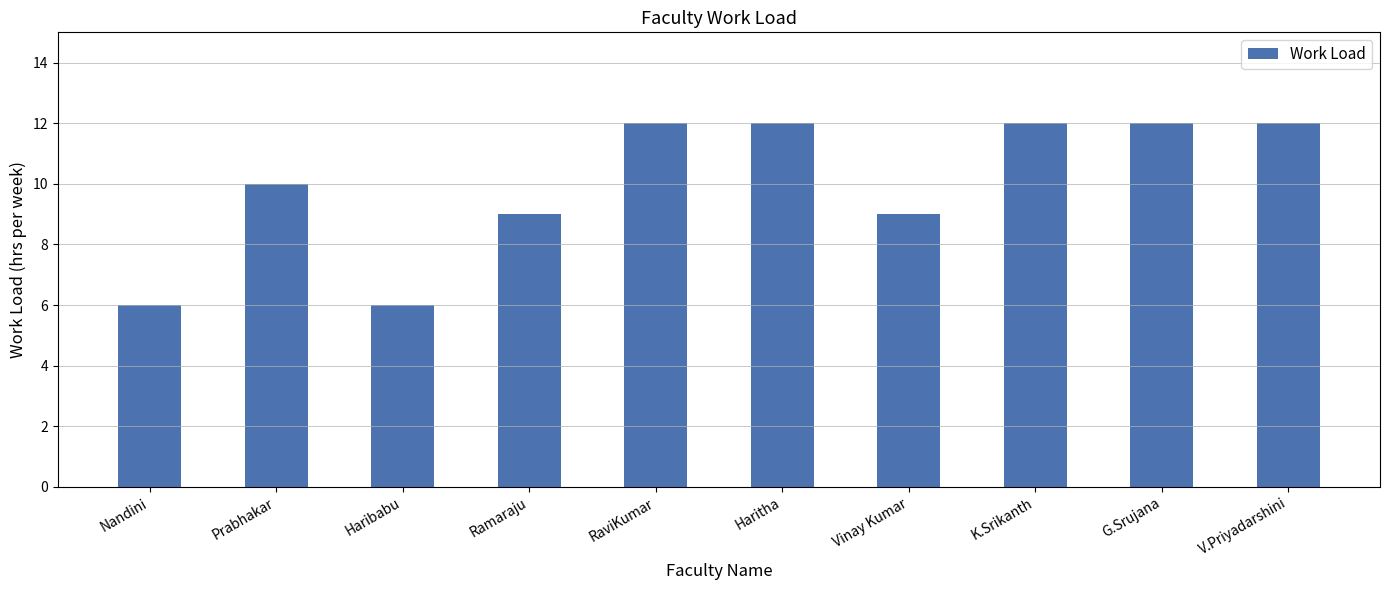

Are the bars grouped side by side (vs. stacked)?

No